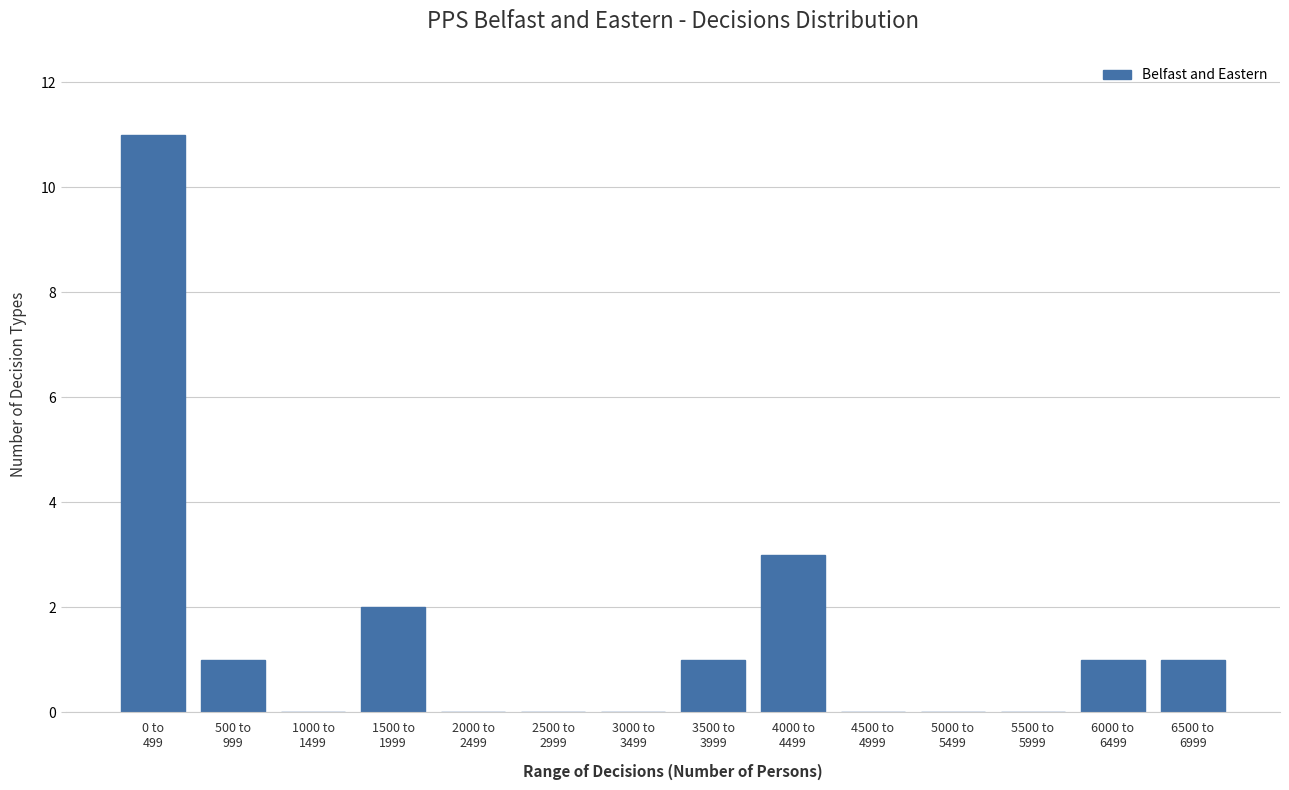

What is the maximum value shown in the chart?

11